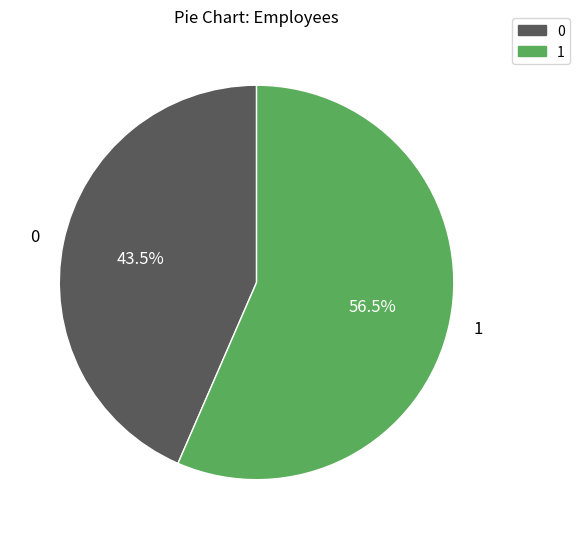

What percentage do 1 and 0 together represent?

100.0%